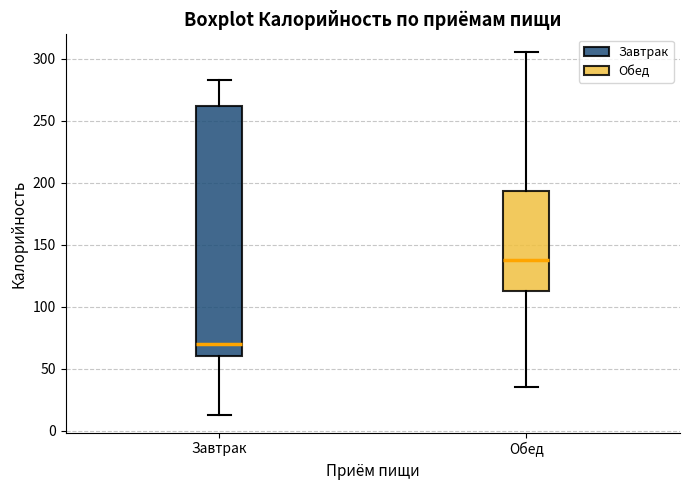

Reading left to right, read every box against the y-axis: the position of its median line, the range the box covers, and the ends of its whiskers. The values are not printed on the chart, so give them approximately, as read against the axis.

Завтрак: median 70, box 60 to 260, whiskers 15 to 285
Обед: median 140, box 115 to 195, whiskers 35 to 305